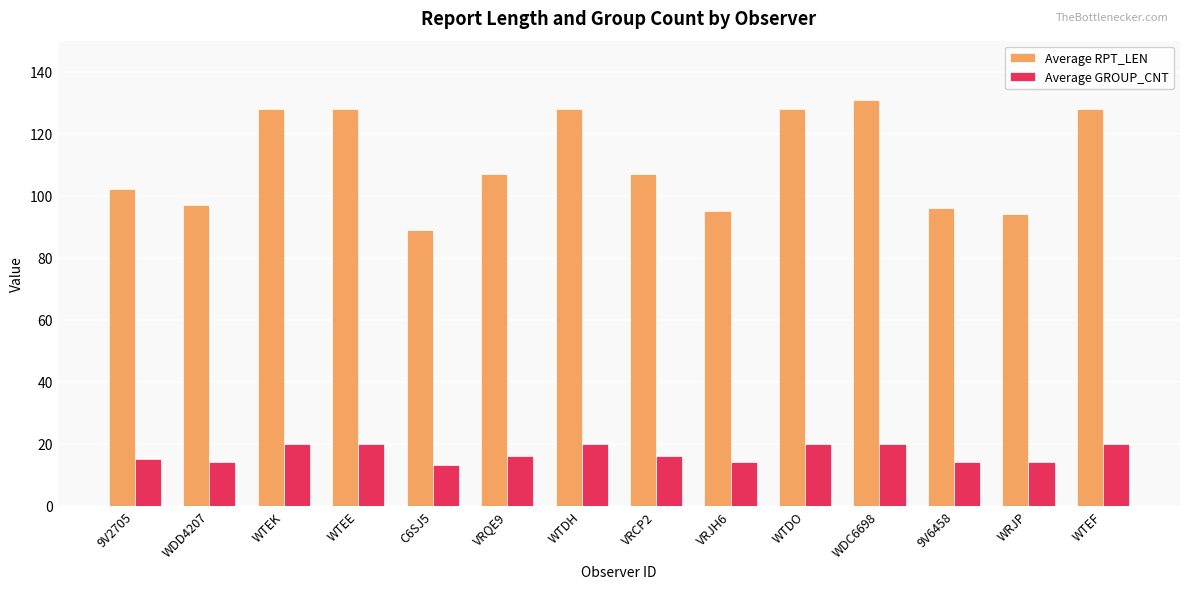

Which series changed the most between C6SJ5 and WTDO?

Average RPT_LEN